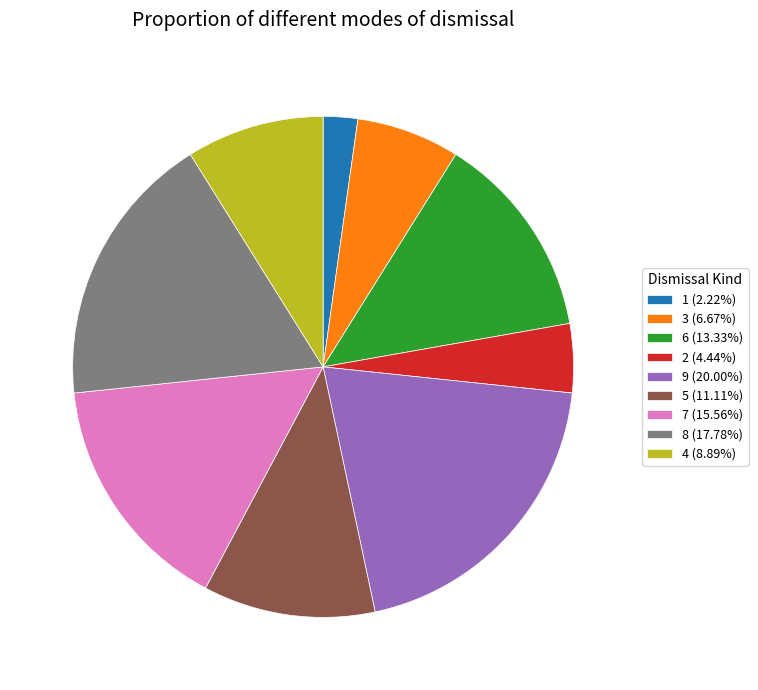

How many segments does this pie chart have?

9